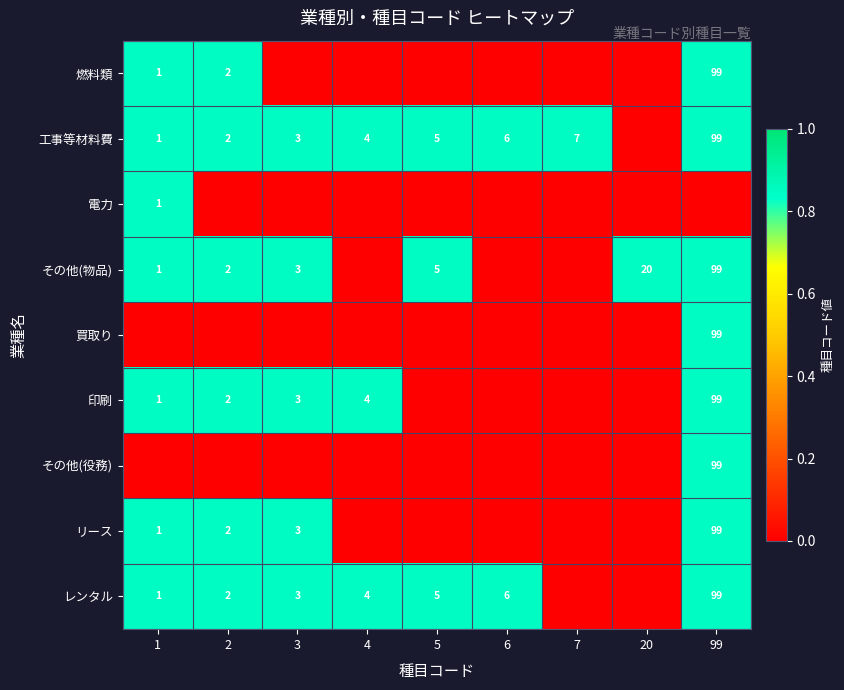

Is it true that 工事等材料費 equals 1 at 1?

True